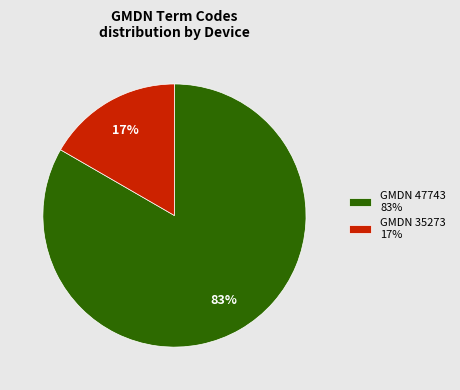

Which has a higher value, GMDN 47743 83% or GMDN 35273 17%?

GMDN 47743 83%